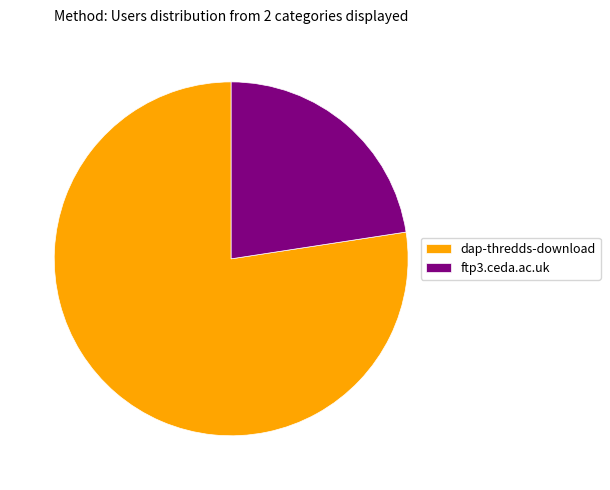

Is dap-thredds-download the majority of the pie?

Yes